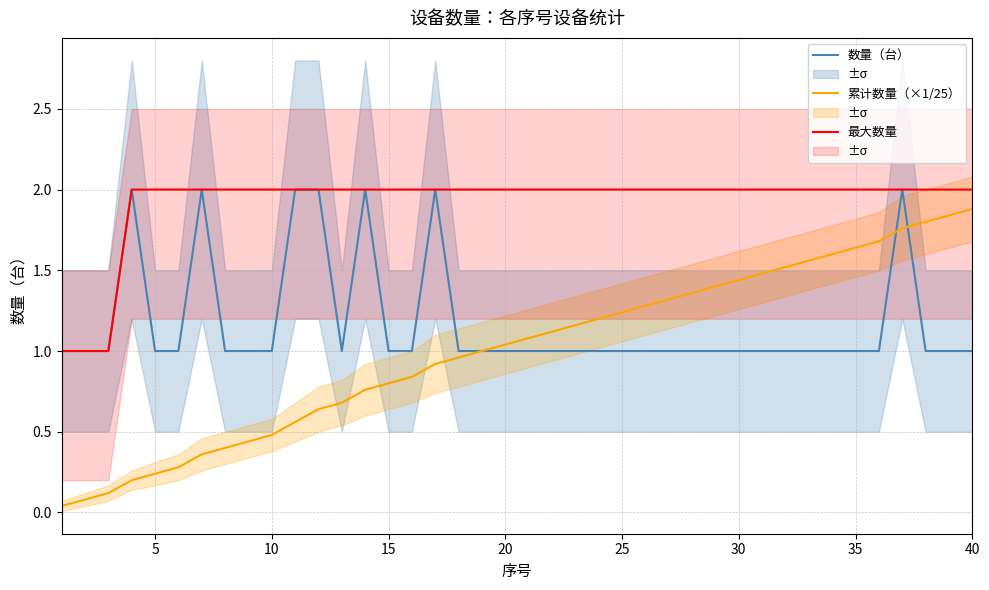

What is the average value of the 最大数量 series?

1.9